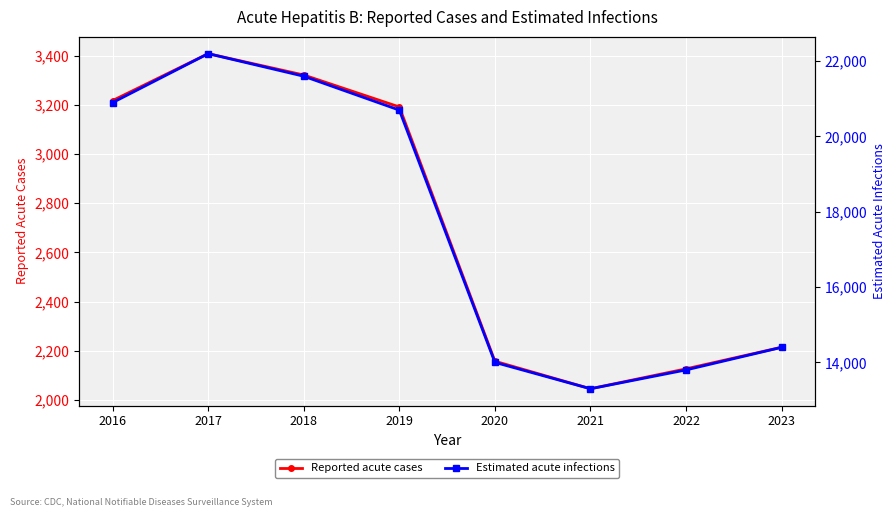

What is the highest value of the Reported acute cases series?

3409